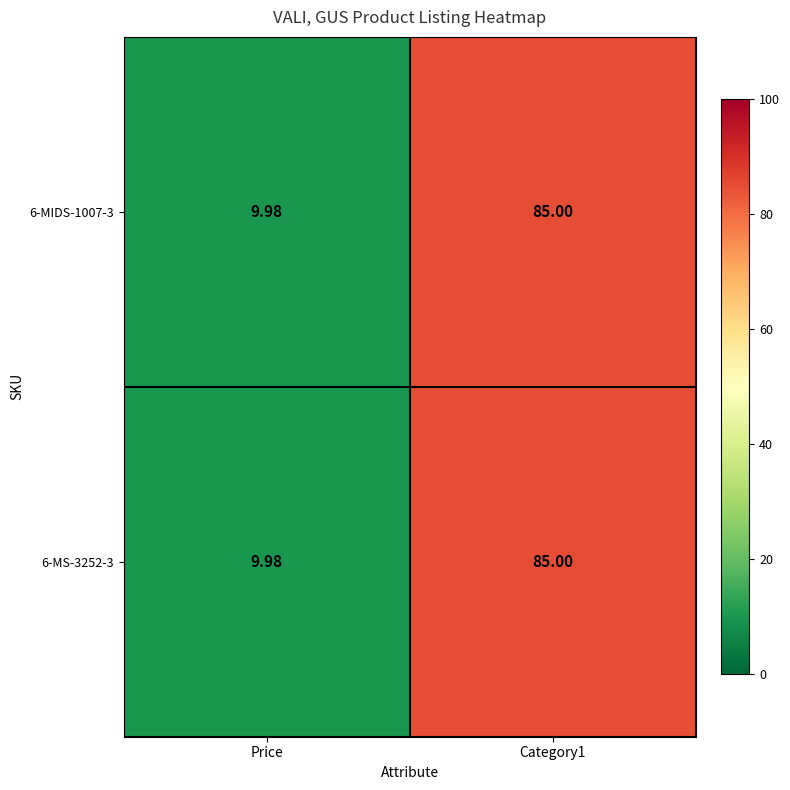

What is the greatest value displayed?

85.0